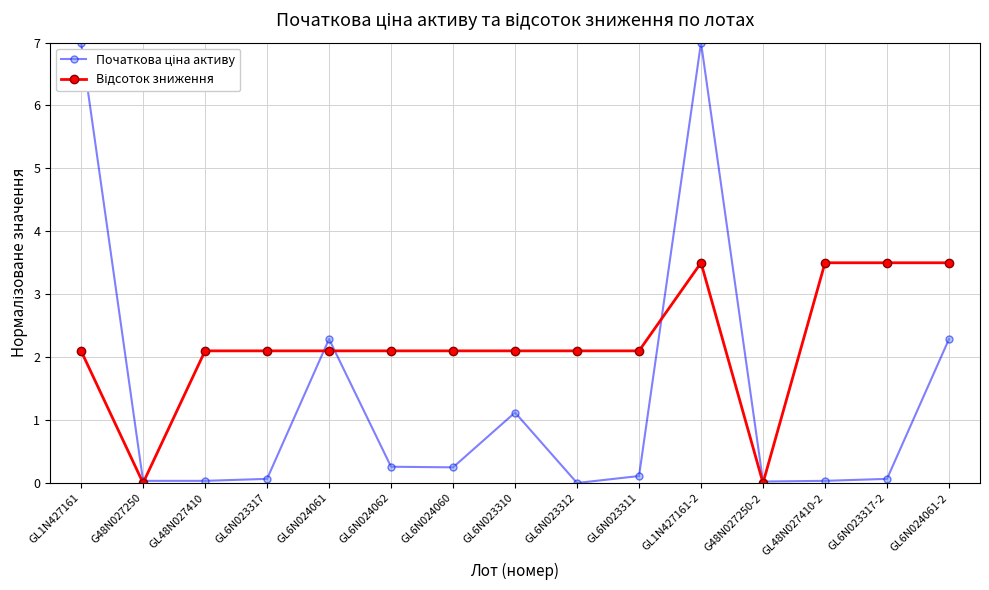

What is the label of the 6th point from the right?

GL6N023311